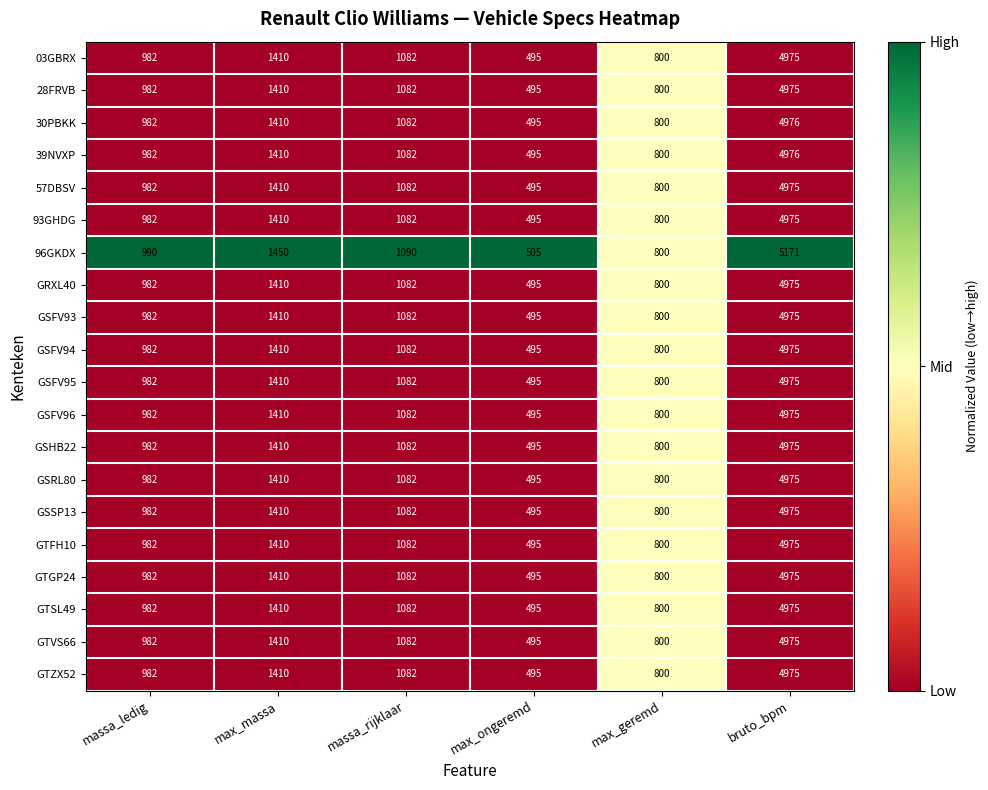

At which label does 28FRVB first exceed 1082?

max_massa